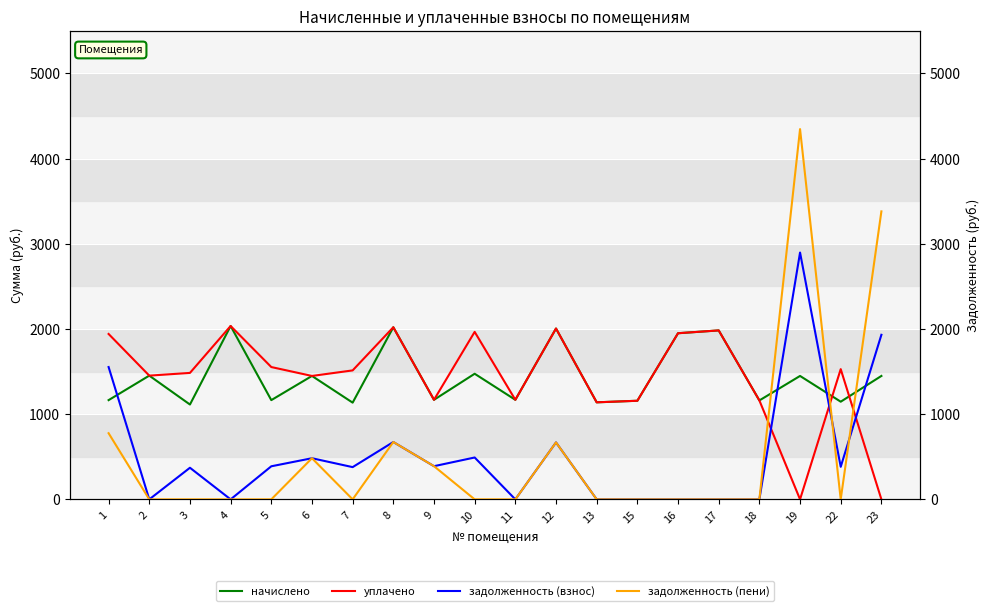

True or false: задолженность (взнос) and начислено cross at least once.

True